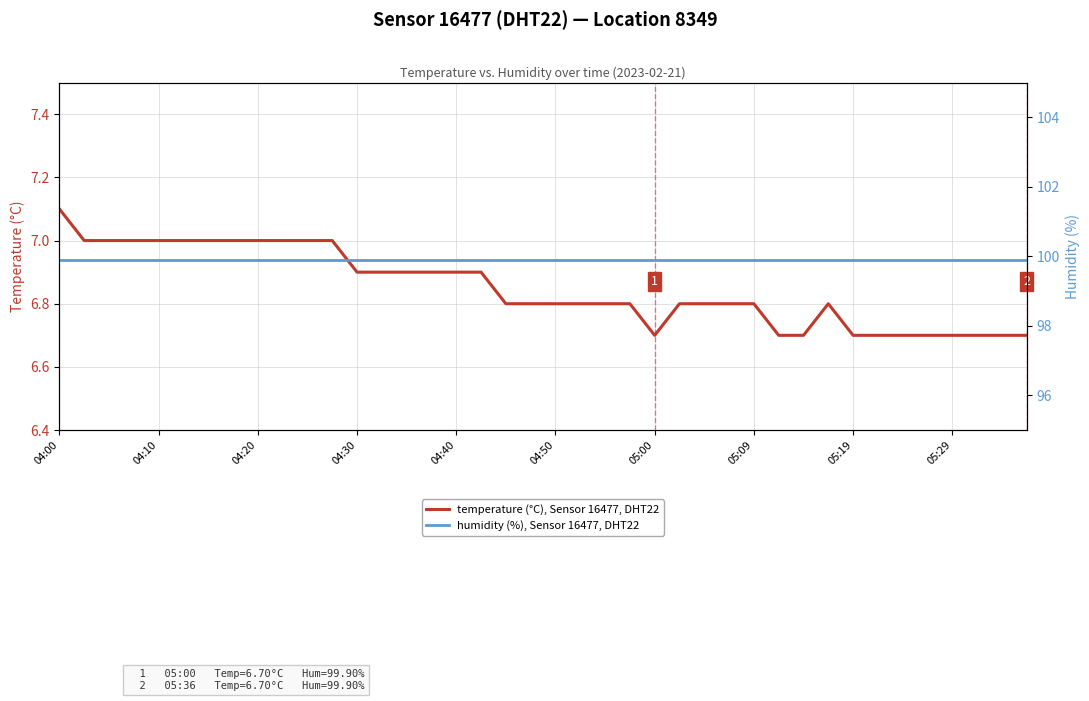

The value of temperature (°C), Sensor 16477, DHT22 at 04:40 is 6.9. True or false?

True